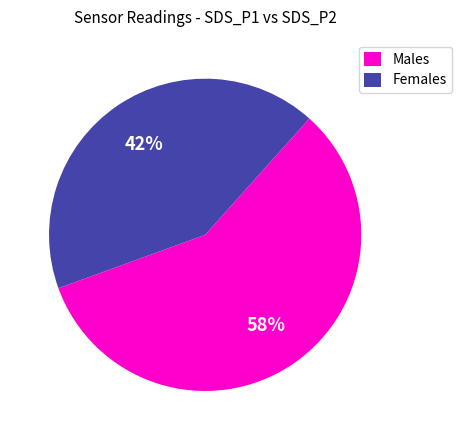

To the nearest percent, what is the combined percentage of Females and Males?

100%